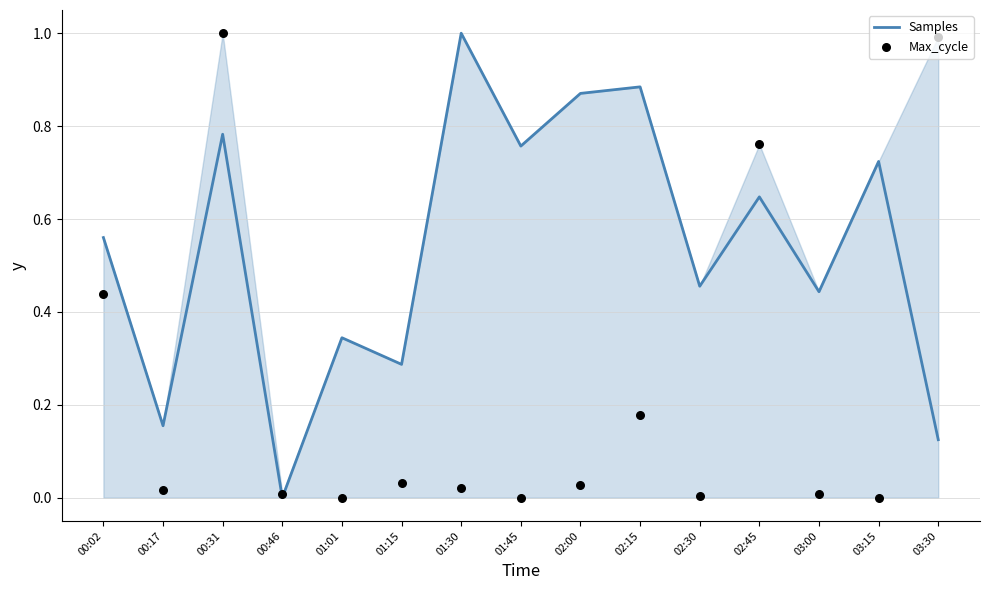

At which category is the sum across all series the highest?

00:31